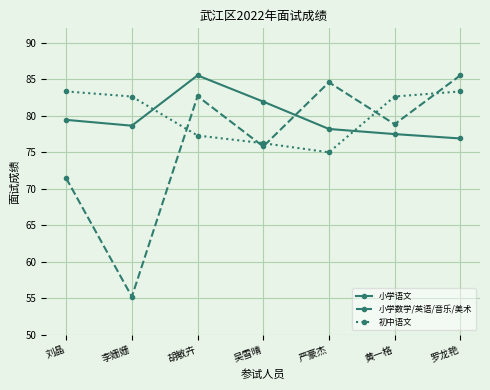

The 小学数学/英语/音乐/美术 series shows 43.4 at 刘晶. True or false?

False